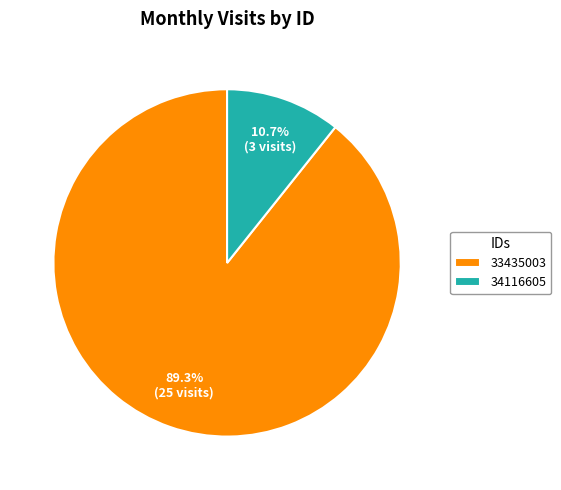

Is it true that 34116605 is 23% of the pie?

False